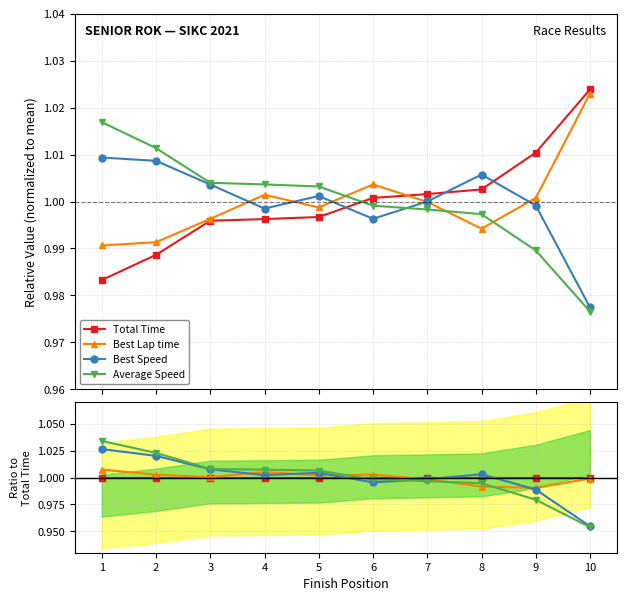

What value does the Best Lap time series have at 1?

1.0